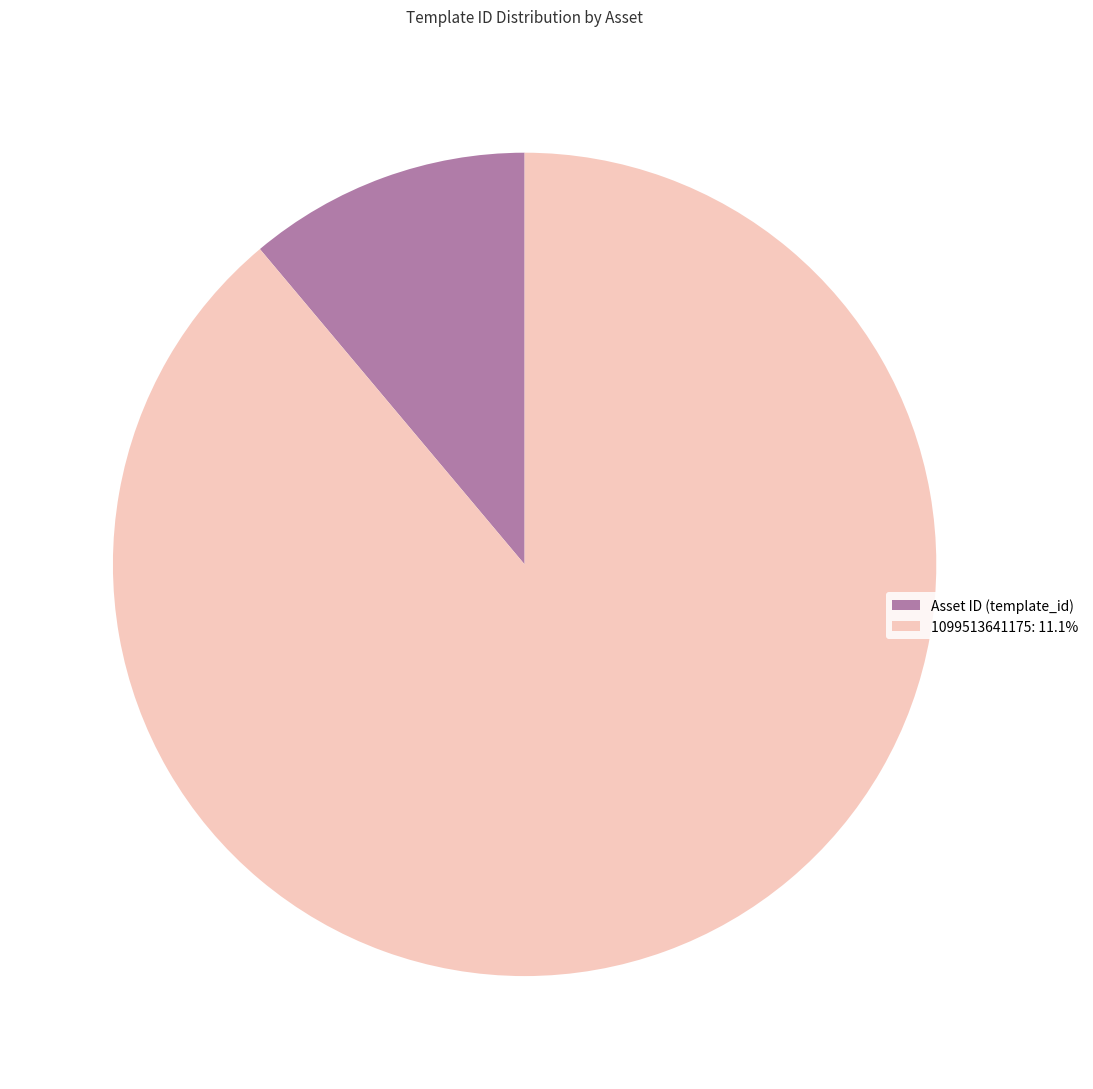

What is the ratio of the value at 1099513641175: 11.1% to the value at Asset ID (template_id)?

8.0